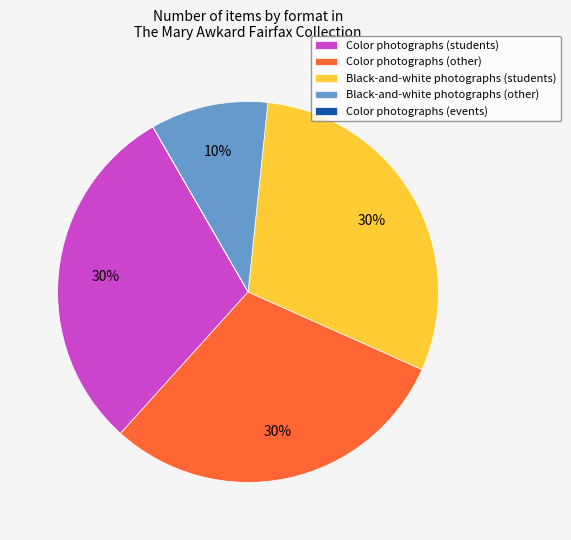

Is there any slice that represents more than half of the pie?

No